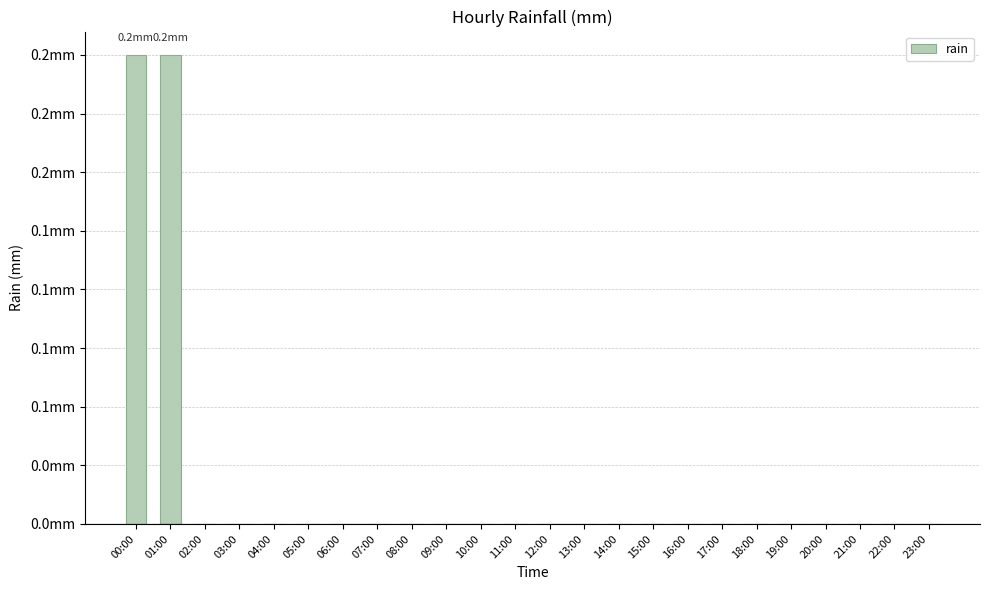

True or false: the data shows 0.1 at 21:00.

False